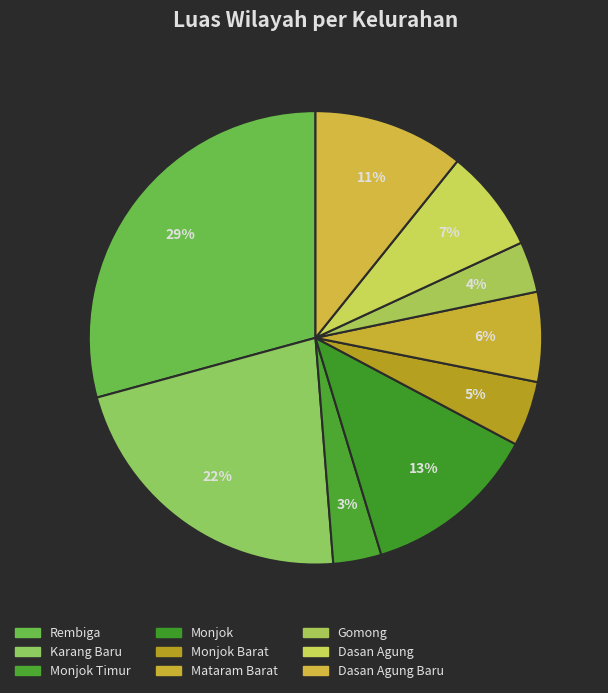

Is it true that Mataram Barat is 6% of the pie?

True